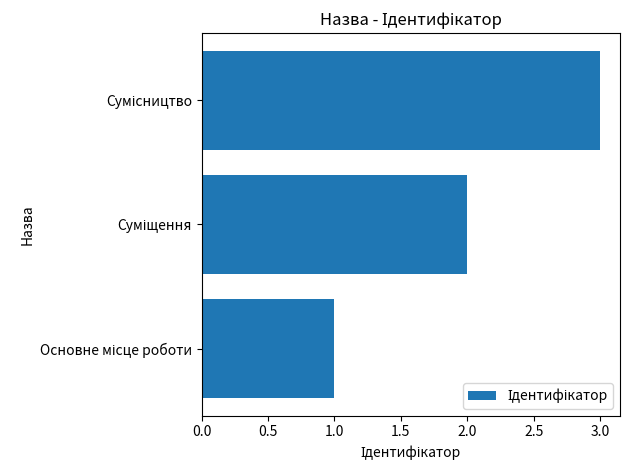

Are the bars grouped side by side (vs. stacked)?

No